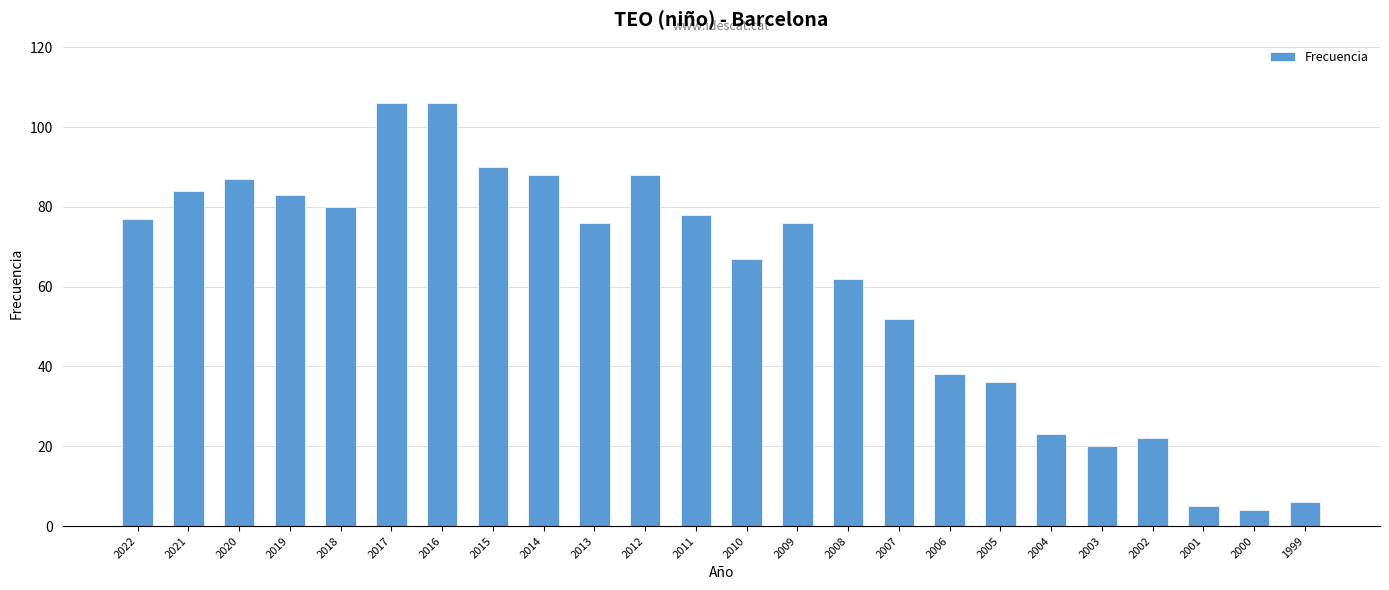

The value at 2012 is 88. True or false?

True